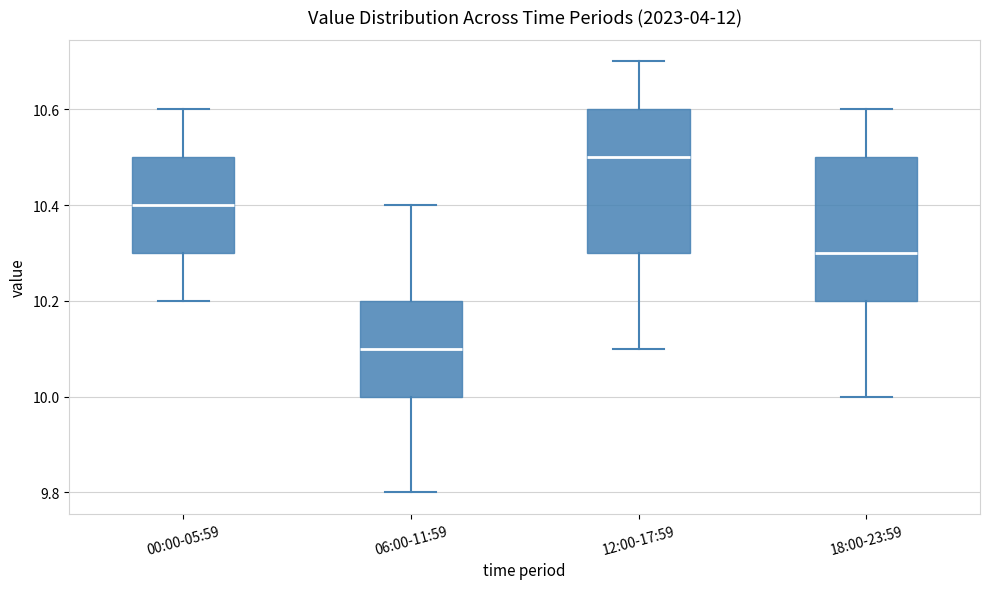

Reading left to right, transcribe this box plot: for each box, give where its median line is, the range the box spans, and where its two whiskers end, as read against the y-axis. The values are not printed on the chart, so give them approximately, as read against the axis.

00:00-05:59: median 10.4, box 10.3 to 10.5, whiskers 10.2 to 10.6
06:00-11:59: median 10.1, box 10.0 to 10.2, whiskers 9.8 to 10.4
12:00-17:59: median 10.5, box 10.3 to 10.6, whiskers 10.1 to 10.7
18:00-23:59: median 10.3, box 10.2 to 10.5, whiskers 10.0 to 10.6